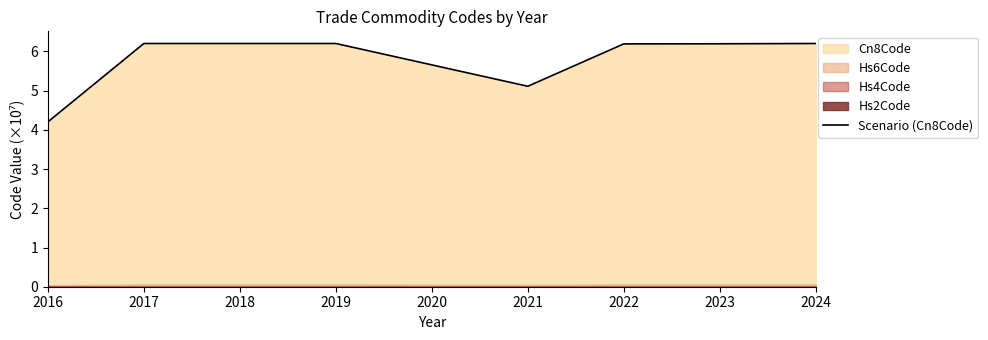

Reading left to right, what are all the values shown in this chart?

4.2	6.2	6.2	5.1	6.2	6.2	6.2